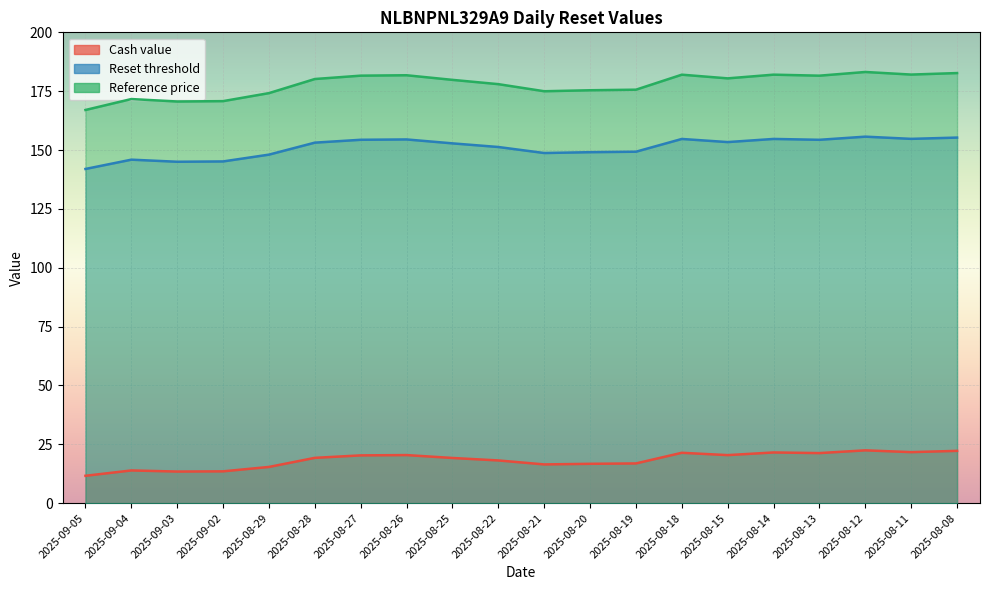

What is the difference between the second highest and minimum values in the Reference price series?

15.7